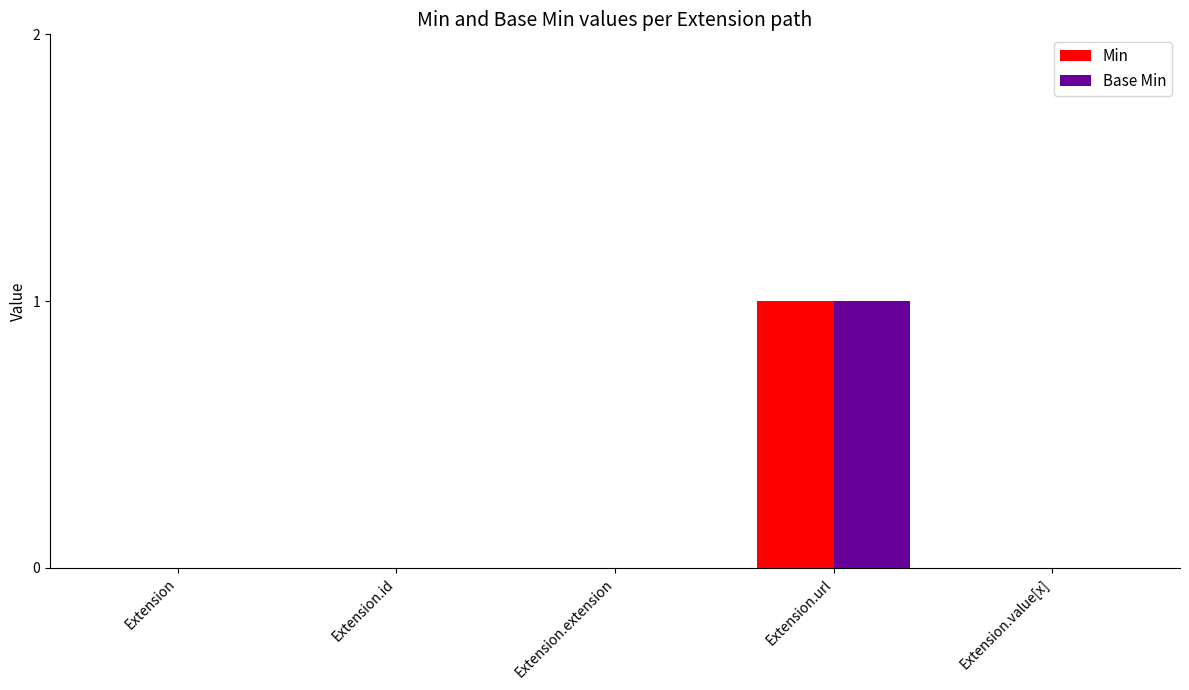

True or false: Base Min has a value of 0 at Extension.value[x].

True